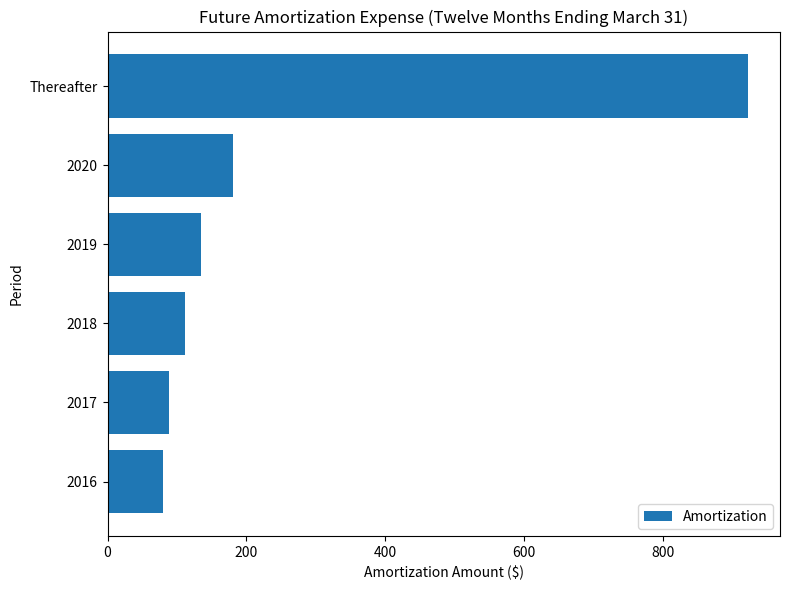

The chart shows a value of 922 at Thereafter. True or false?

True